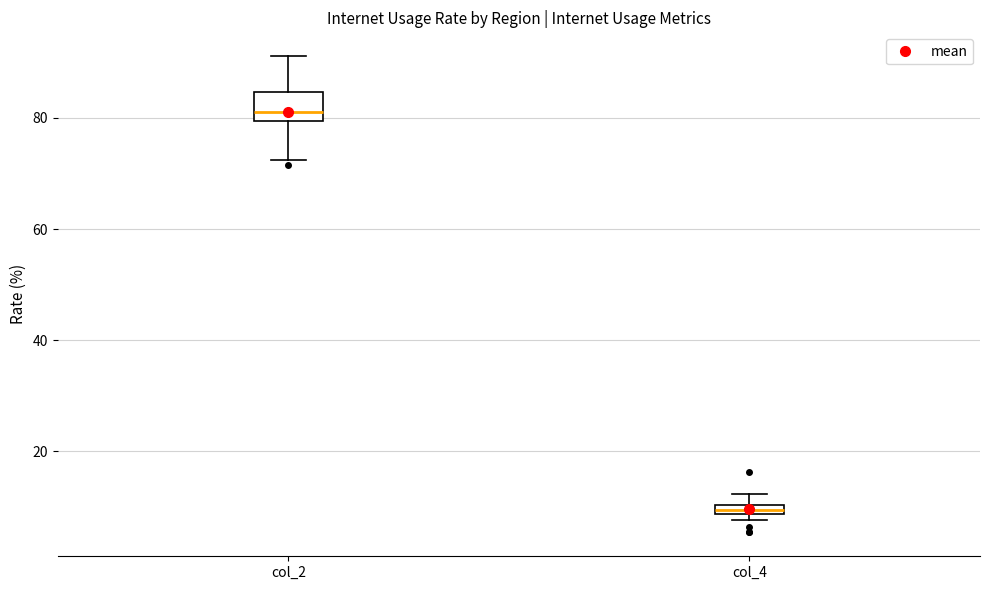

Where does the upper whisker of the box for col_2 end on the y-axis? The values are not printed on the chart, so give them approximately, as read against the axis.

92